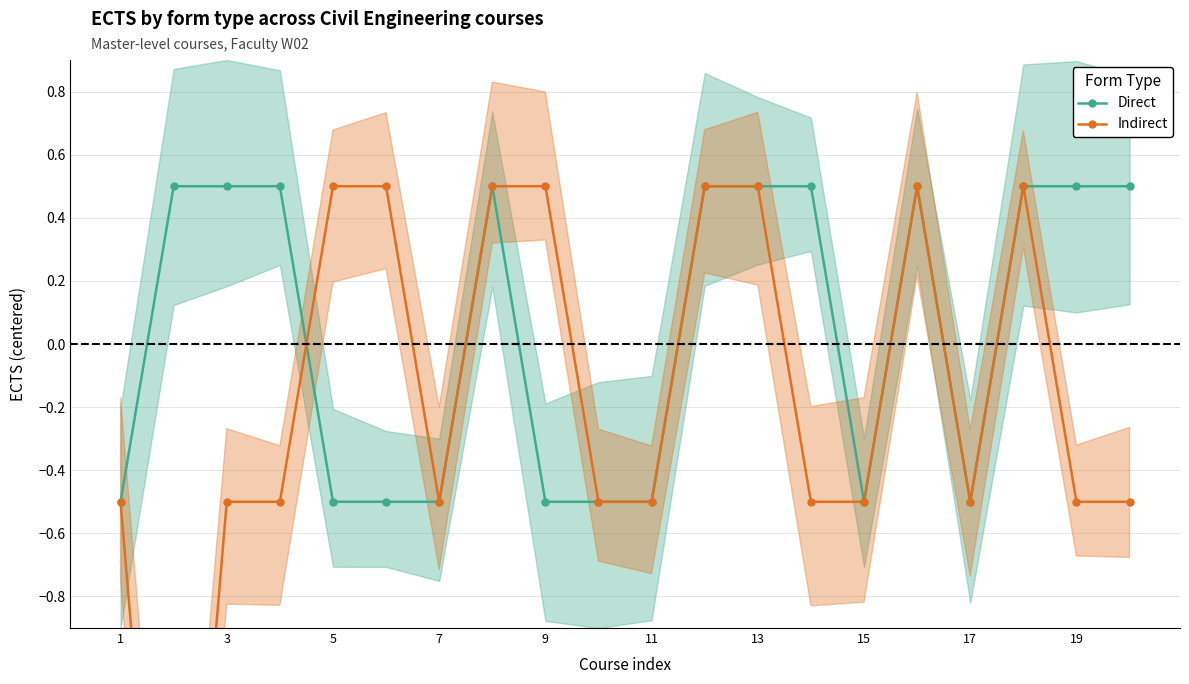

At which label is Indirect closest to -1?

1